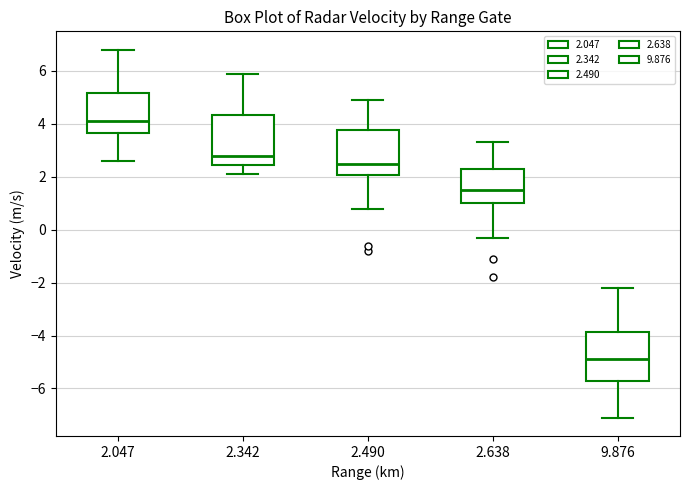

Reading left to right, transcribe this box plot: for each box, give where its median line is, the range the box spans, and where its two whiskers end, as read against the y-axis. The values are not printed on the chart, so give them approximately, as read against the axis.

2.047: median 4.2, box 3.6 to 5.2, whiskers 2.6 to 6.8
2.342: median 2.8, box 2.4 to 4.4, whiskers 2.2 to 6.0
2.490: median 2.6, box 2.0 to 3.8, whiskers 0.8 to 5.0
2.638: median 1.6, box 1.0 to 2.4, whiskers -0.2 to 3.4
9.876: median -4.8, box -5.6 to -3.8, whiskers -7.0 to -2.2